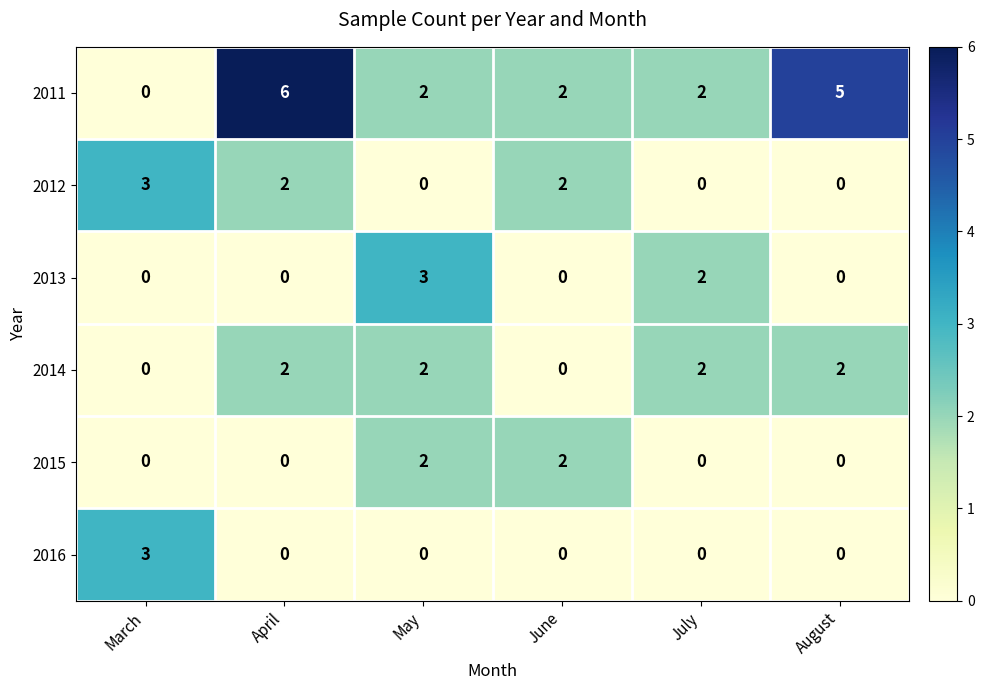

What is the difference between the maximum and minimum values in the 2011 series?

6